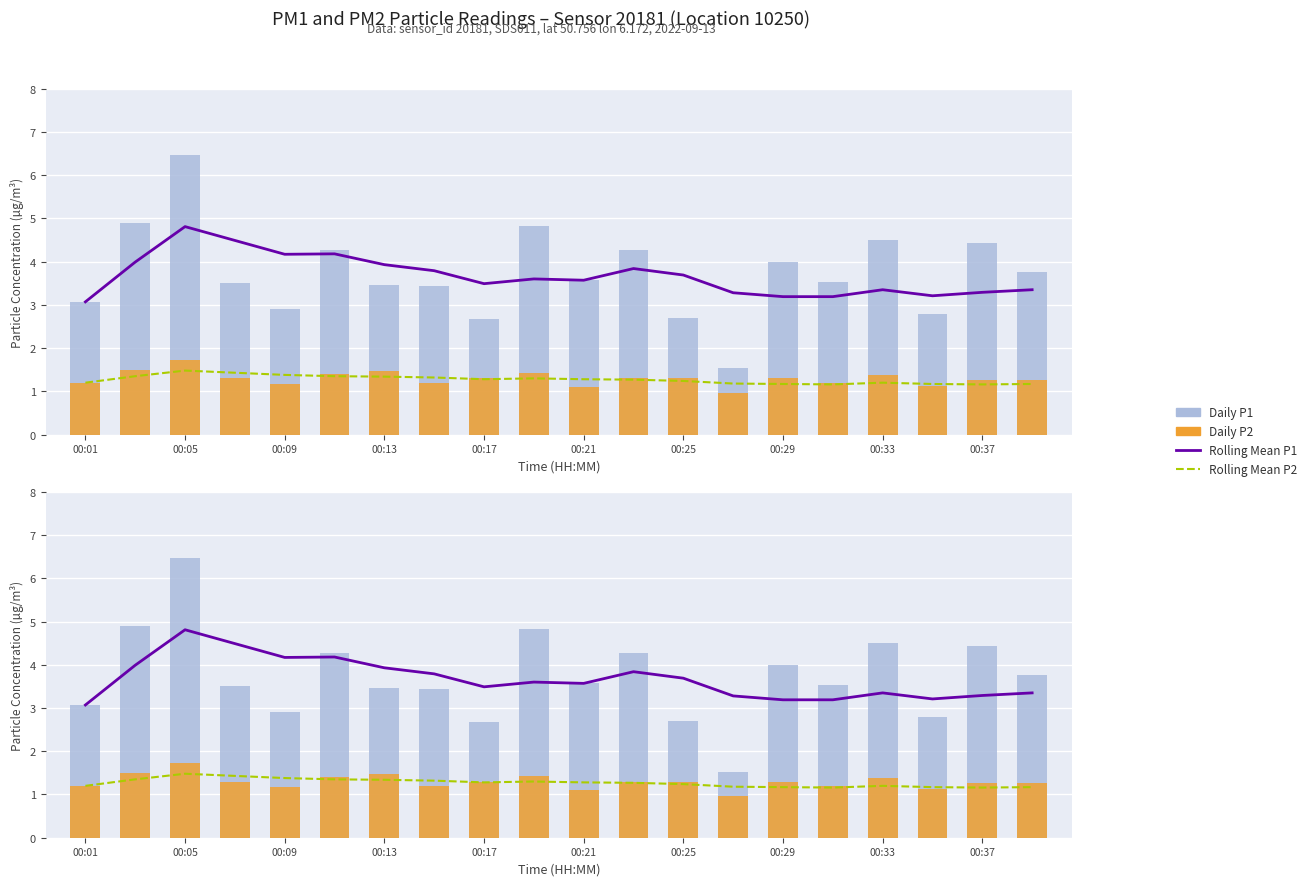

Reading left to right, what are all the values shown in this chart?

Rolling Mean P1: 3.1	4.0	4.8	4.5	4.2	4.2	3.9	3.8	3.5	3.6	3.6	3.8	3.7	3.3	3.2	3.2	3.4	3.2	3.3	3.4
Rolling Mean P2: 1.2	1.4	1.5	1.4	1.4	1.4	1.3	1.3	1.3	1.3	1.3	1.3	1.2	1.2	1.2	1.2	1.2	1.2	1.2	1.2
Daily P1: 3.1	4.9	6.5	3.5	2.9	4.3	3.5	3.4	2.7	4.8	3.6	4.3	2.7	1.5	4.0	3.5	4.5	2.8	4.4	3.8
Daily P2: 1.2	1.5	1.7	1.3	1.2	1.4	1.5	1.2	1.3	1.4	1.1	1.3	1.3	1.0	1.3	1.2	1.4	1.1	1.3	1.3